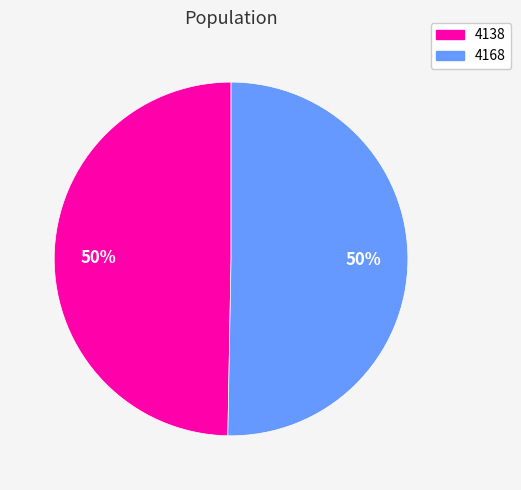

Do 4168 and 4138 together represent more than half of the pie?

Yes